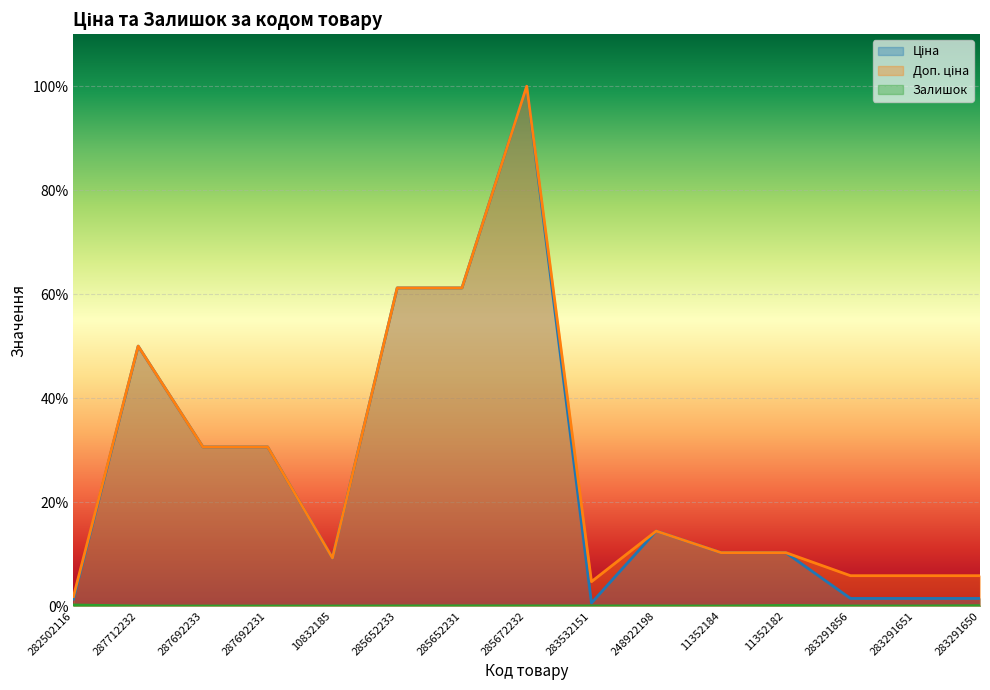

True or false: Доп. ціна and Залишок intersect in this chart.

False